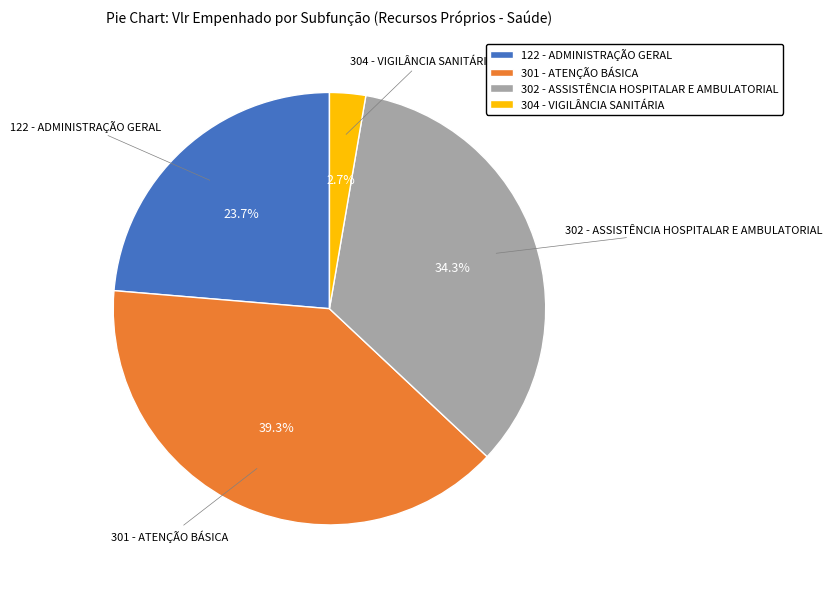

To the nearest percent, what percentage of the pie is 301 - ATENÇÃO BÁSICA?

39%